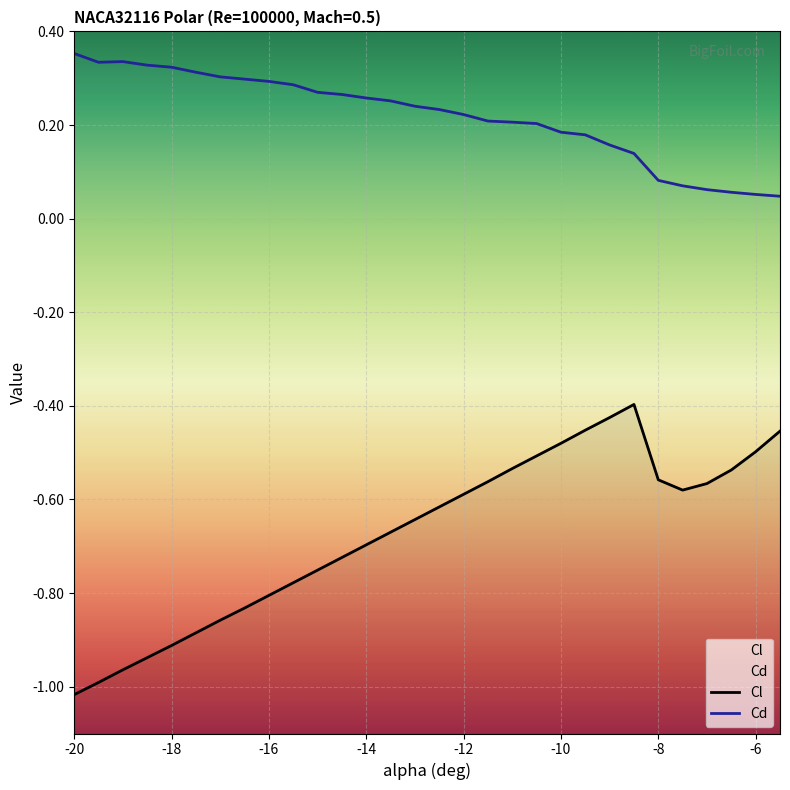

True or false: Cd and Cl cross at least once.

False